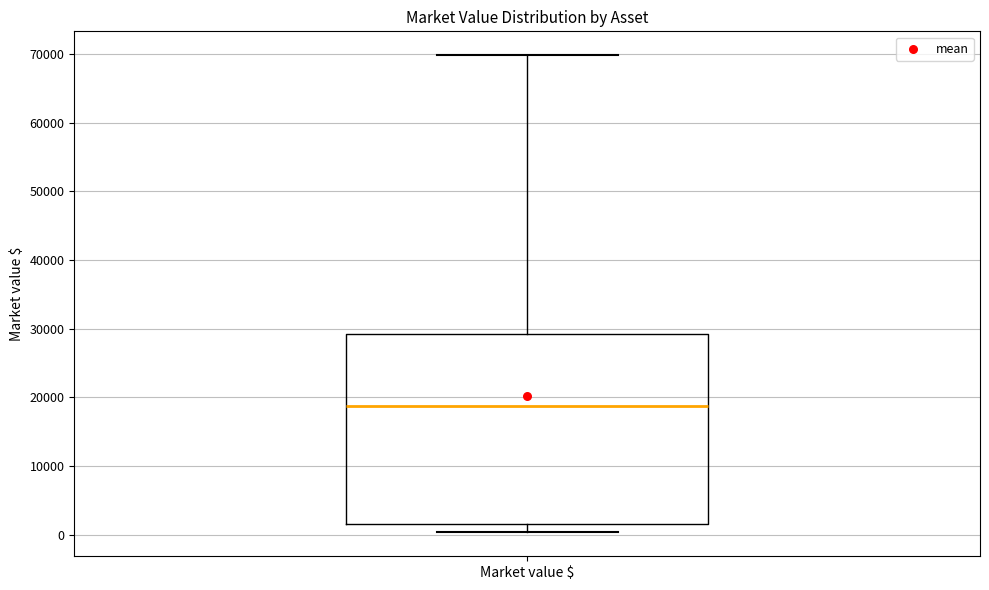

Read this box plot against the y-axis: the position of the median line, the range covered by the box, and the ends of both whiskers. The values are not printed on the chart, so give them approximately, as read against the axis.

median 19000, box 2000 to 29000, whiskers 0 to 70000